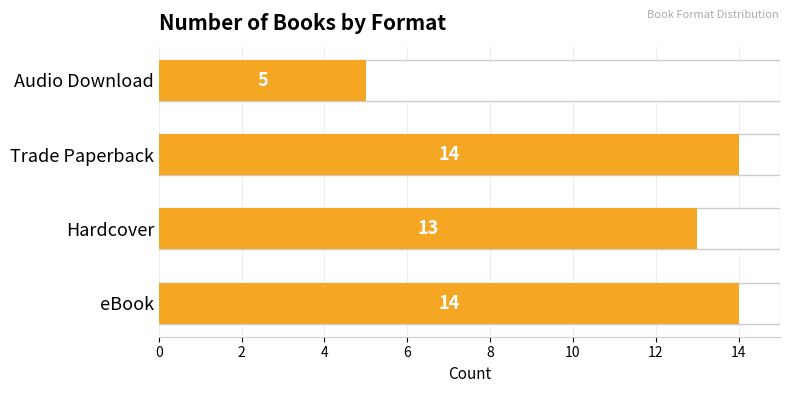

Reading left to right, what are all the values shown in this chart?

14	13	14	5